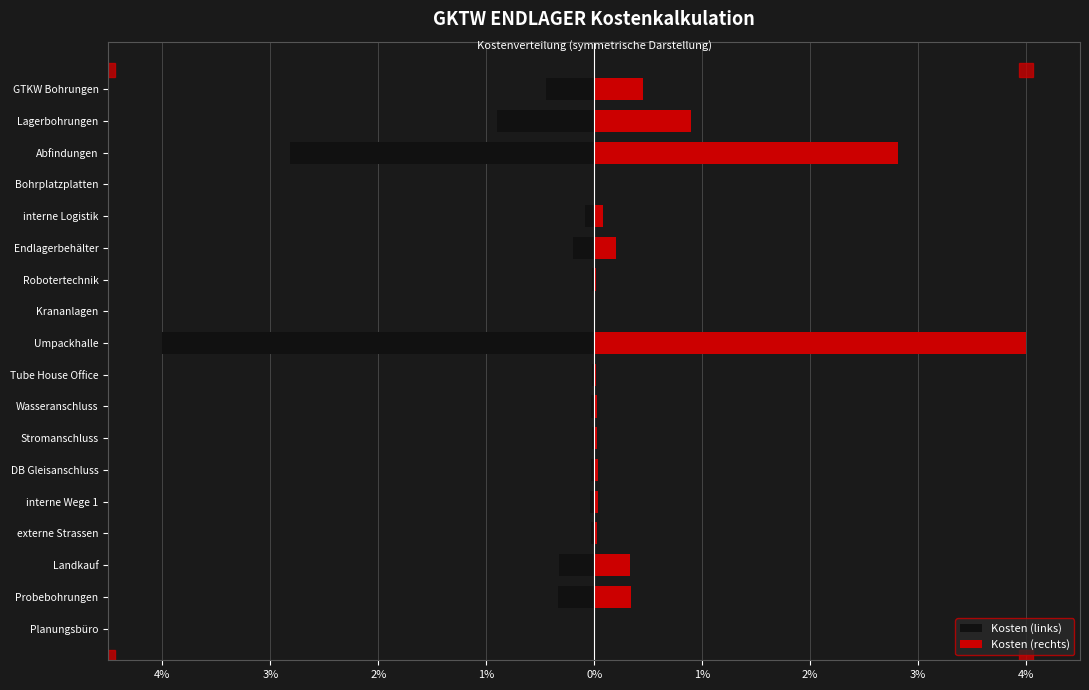

Reading left to right, what are all the values shown in this chart?

Kosten (links): -0.0	-0.3	-0.3	-0.0	-0.0	-0.0	-0.0	-0.0	-0.0	-4.0	-0.0	-0.0	-0.2	-0.1	-0.0	-2.8	-0.9	-0.5
Kosten (rechts): 0.0	0.3	0.3	0.0	0.0	0.0	0.0	0.0	0.0	4.0	0.0	0.0	0.2	0.1	0.0	2.8	0.9	0.5